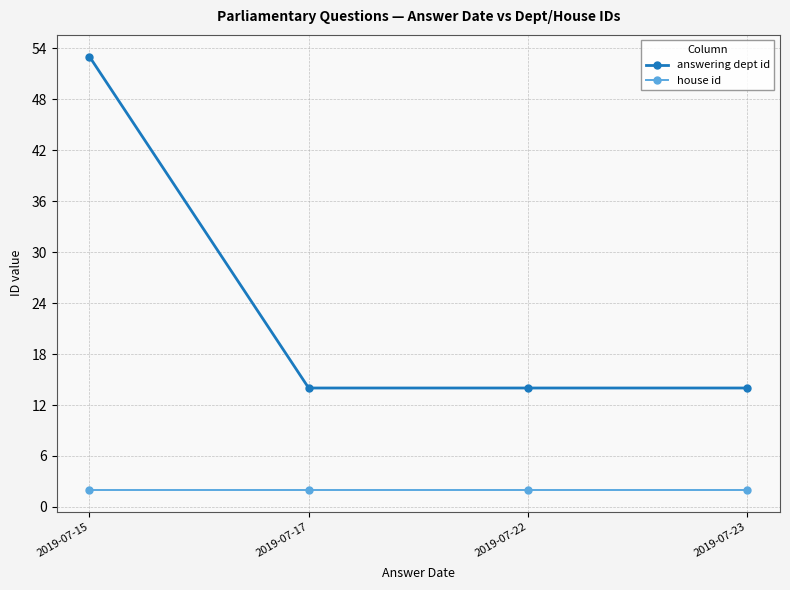

Is it true that answering dept id equals 53 at 2019-07-15?

True